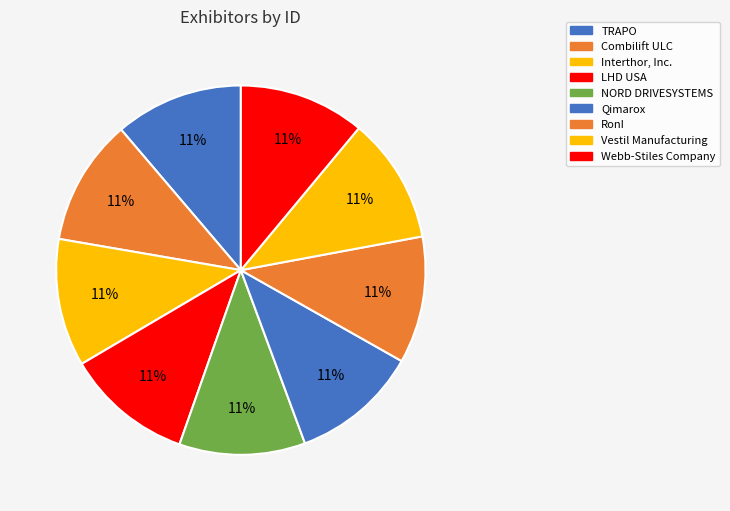

To the nearest percent, what percentage of the pie is RonI?

11%